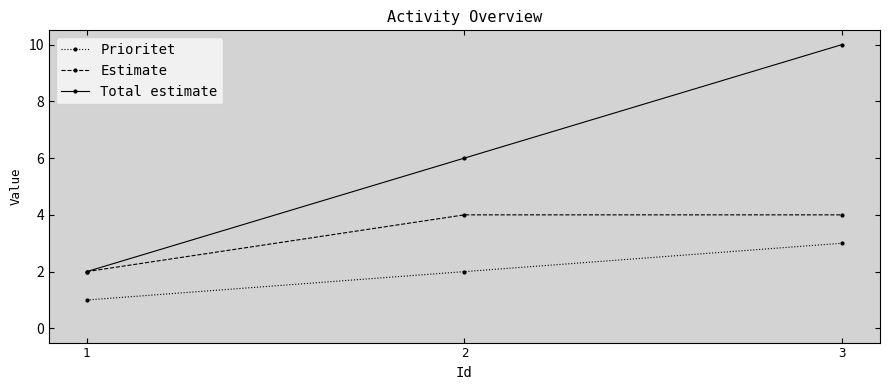

What is the value of the Estimate point at the 3rd from the left?

4